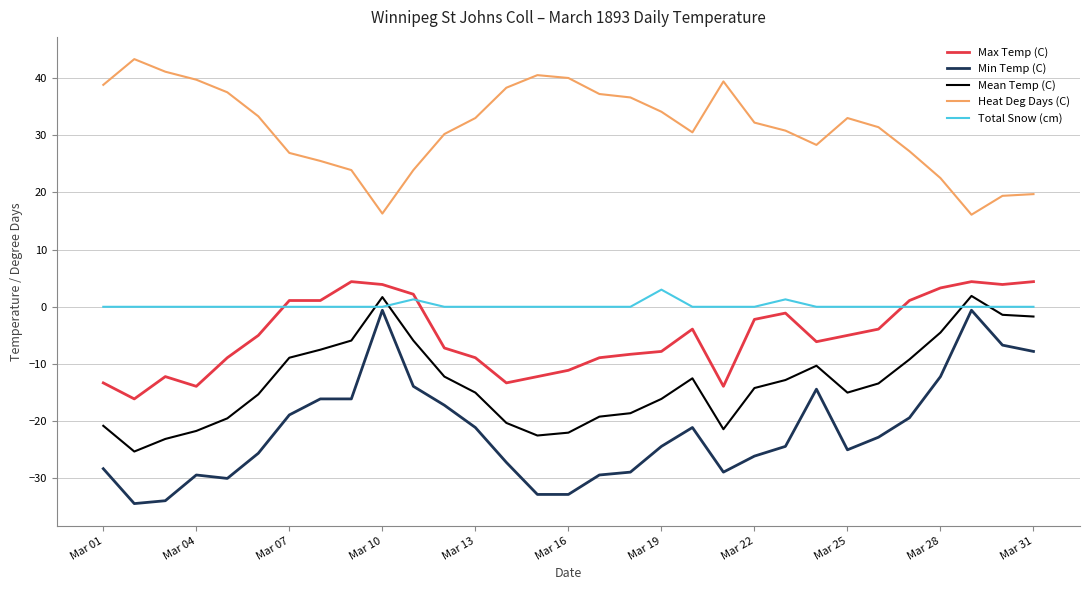

What is the sum of all Mean Temp (C) values?

-412.6